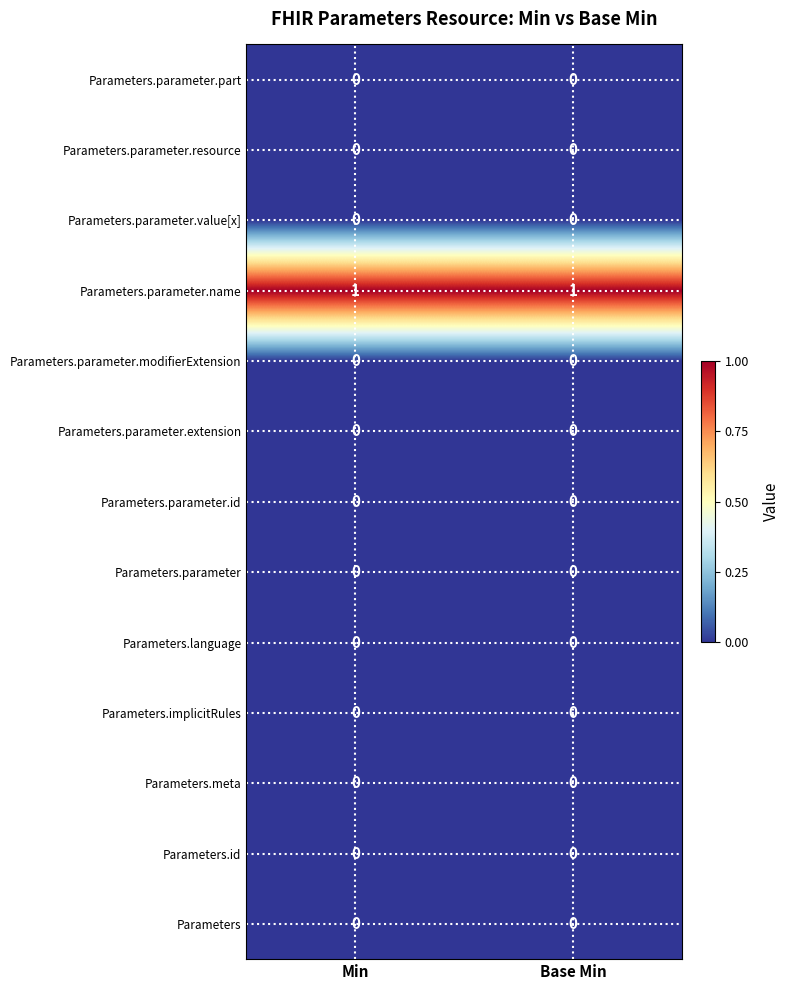

Which series has the largest total across all categories?

Parameters.parameter.name